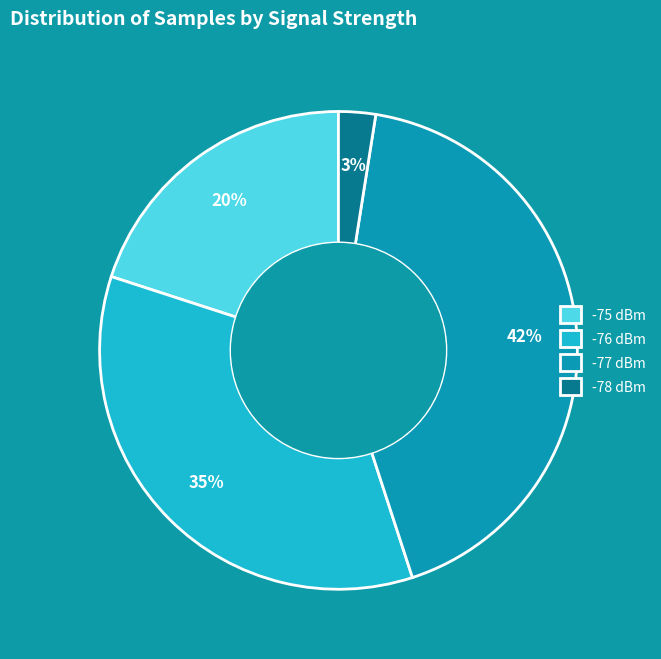

What is the largest slice in the pie chart?

-77 dBm